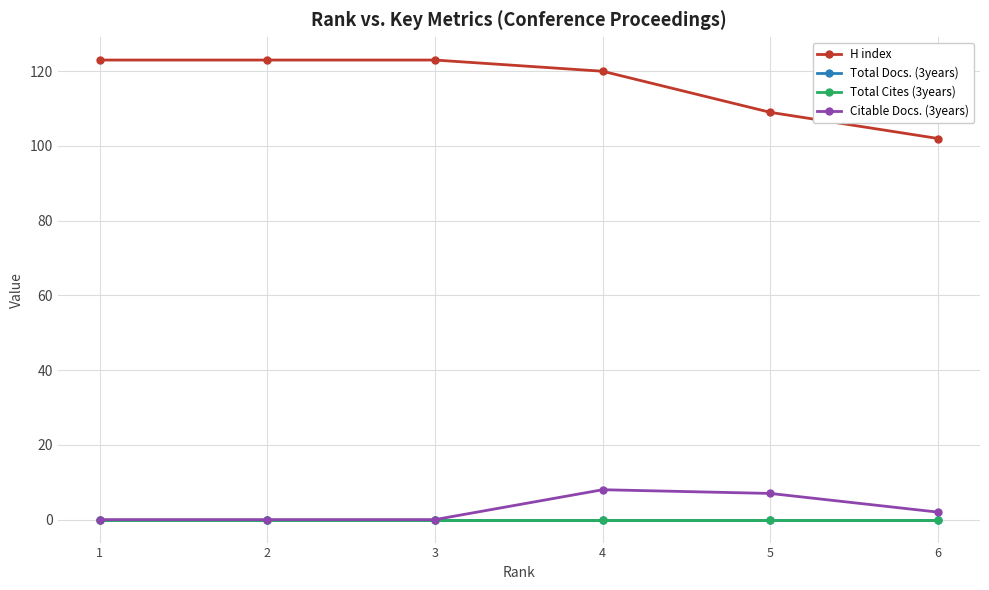

What is the maximum value for H index?

123